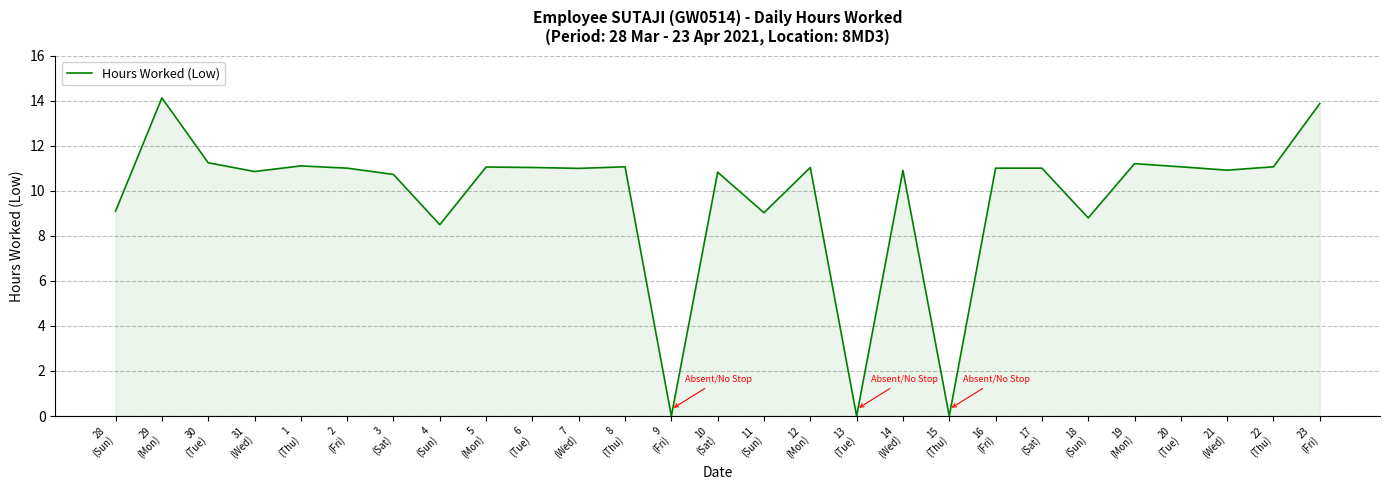

How many interior local valleys (lower than both neighbors) does the data have?

9